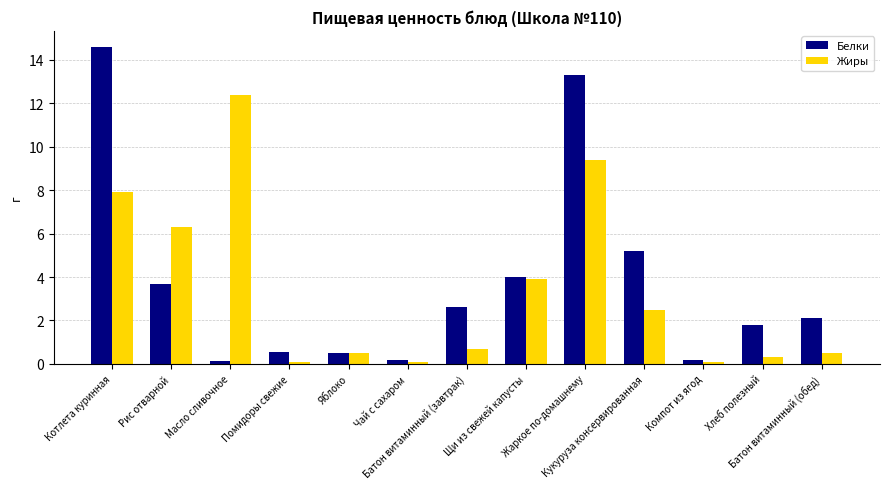

What is the greatest value displayed?

14.6